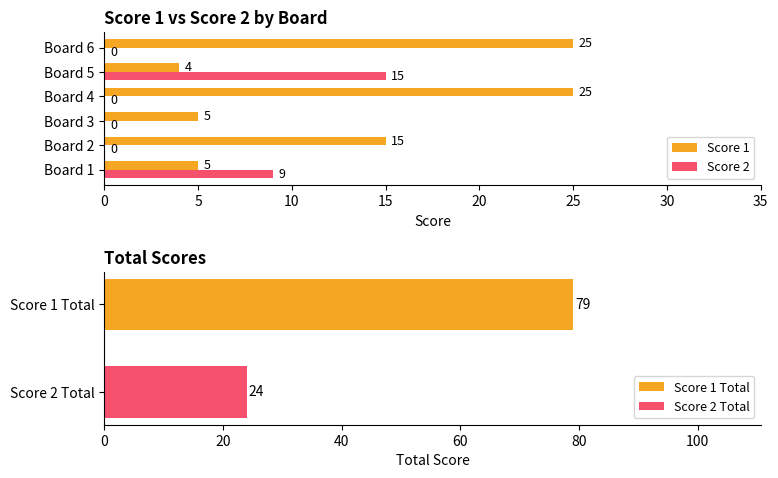

What is the approximate value of Score 1 at Board 3?

5